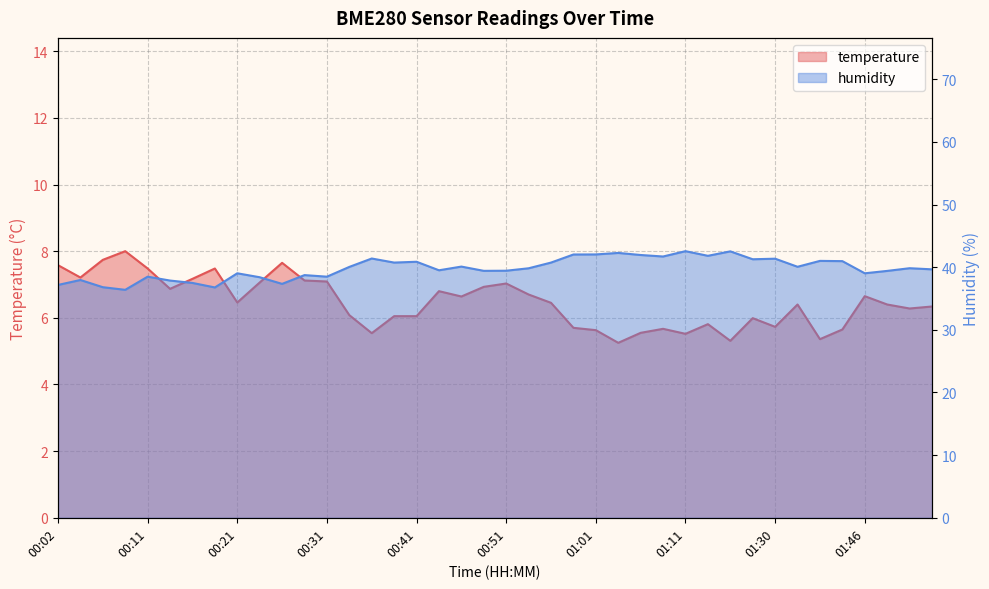

What are all the series names shown in the legend?

temperature, humidity